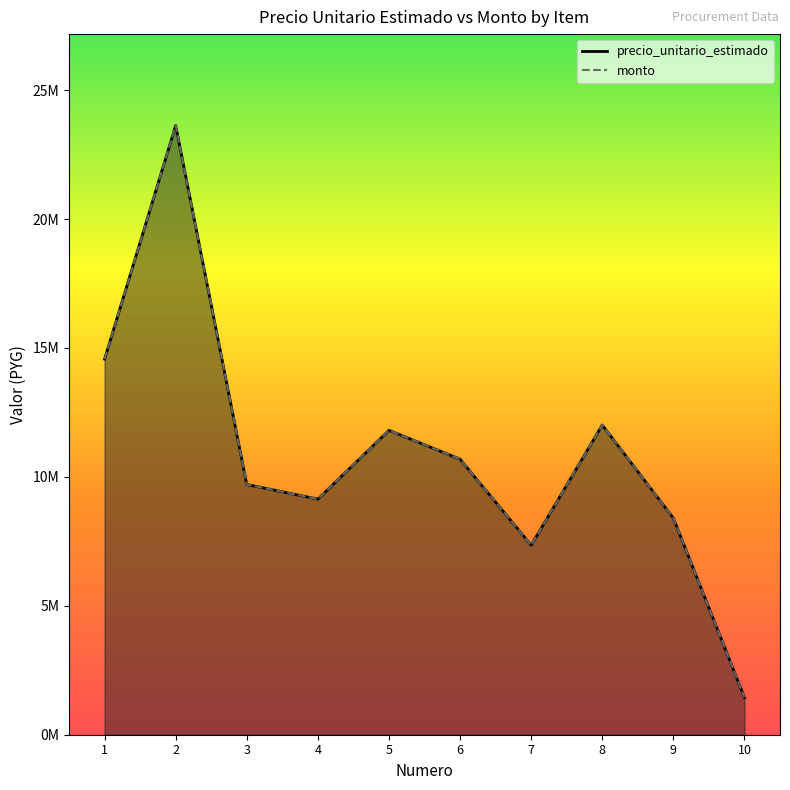

What is the difference between the second highest and minimum values in the monto series?

13122941